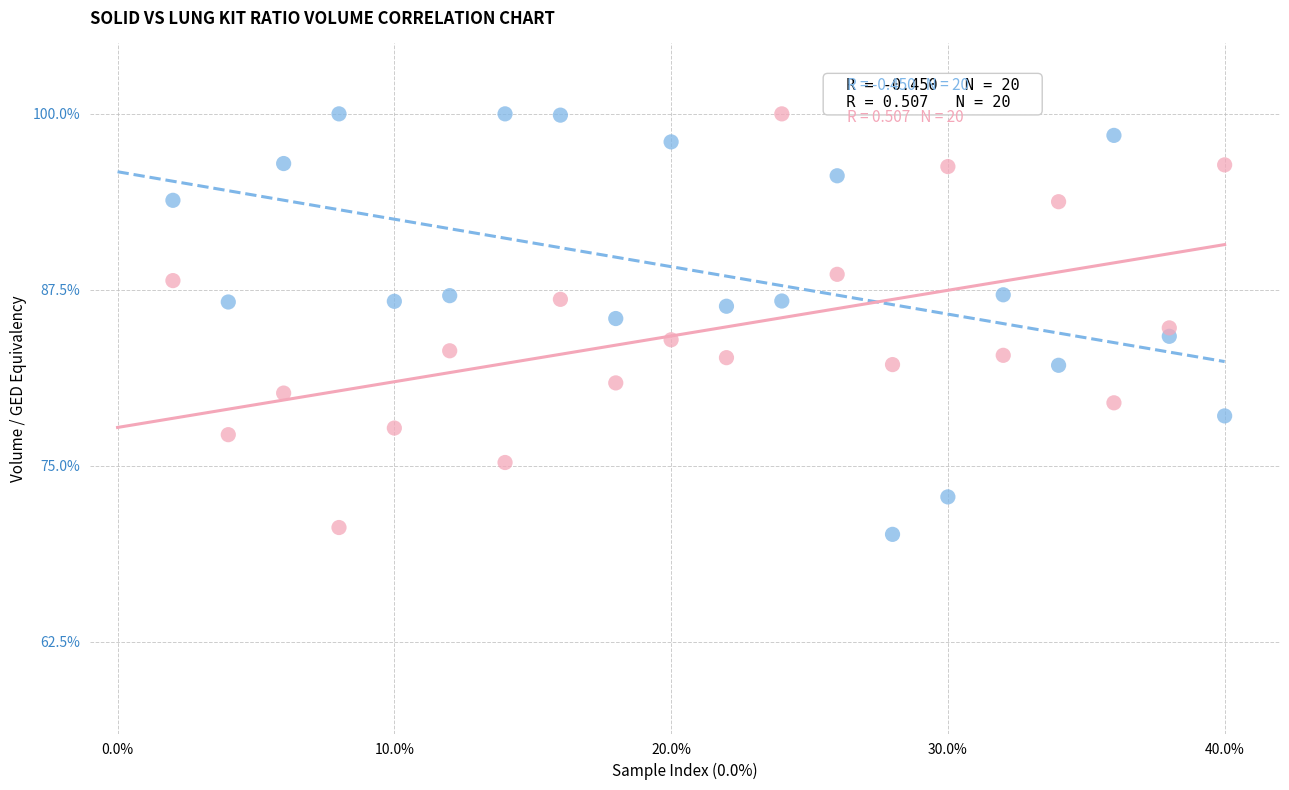

Across all data points, what is the range of Y values (max minus min)?

29.9